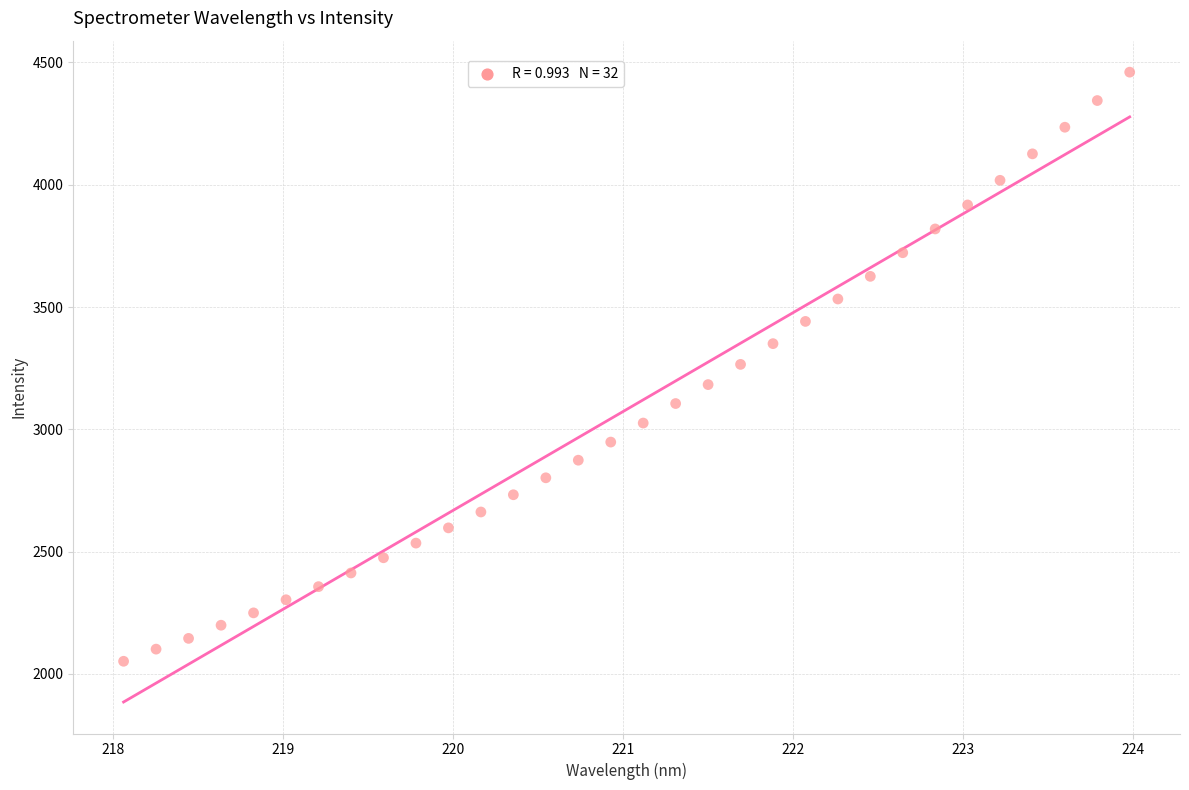

What is the range of X values (max minus min)?

5.9